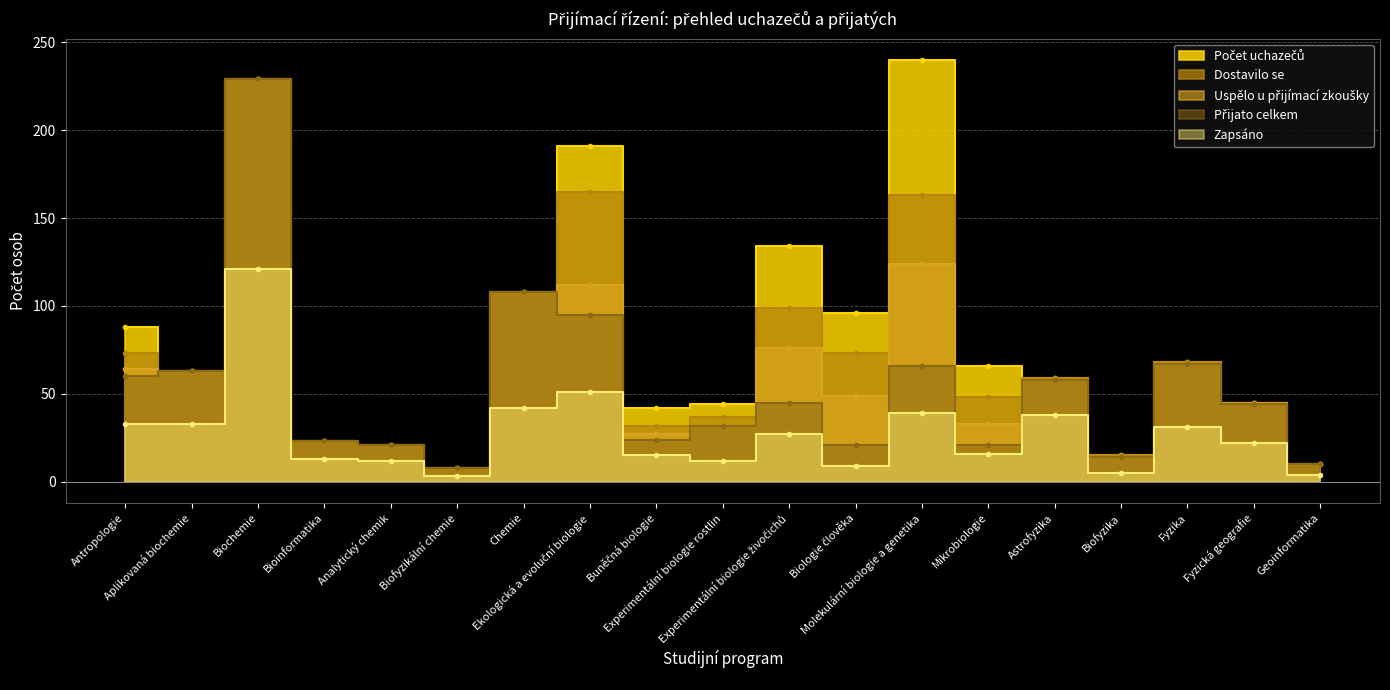

Reading left to right, extract all data points from this chart.

Počet uchazečů: 88	63	229	23	21	8	108	191	42	44	134	96	240	66	59	15	68	45	10
Dostavilo se: 73	63	229	23	21	8	108	165	32	37	99	73	163	48	59	15	68	45	10
Uspělo u přijímací zkoušky: 64	63	229	23	21	8	108	112	27	32	76	49	124	33	58	14	67	45	10
Přijato celkem: 60	63	229	23	21	8	108	95	24	32	45	21	66	21	58	14	67	44	10
Zapsáno: 33	33	121	13	12	3	42	51	15	12	27	9	39	16	38	5	31	22	4